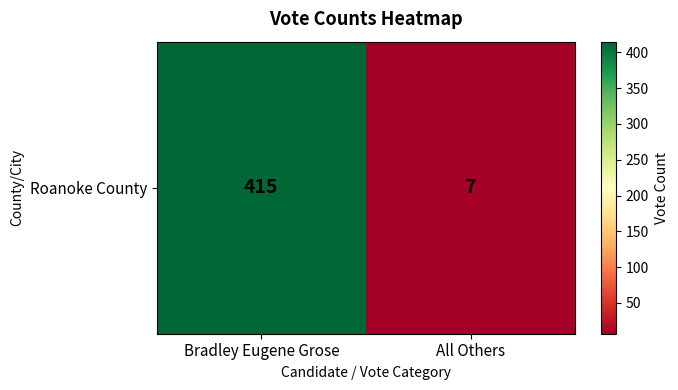

Reading right to left, list all the values displayed in this chart.

All Others=7	Bradley Eugene Grose=415